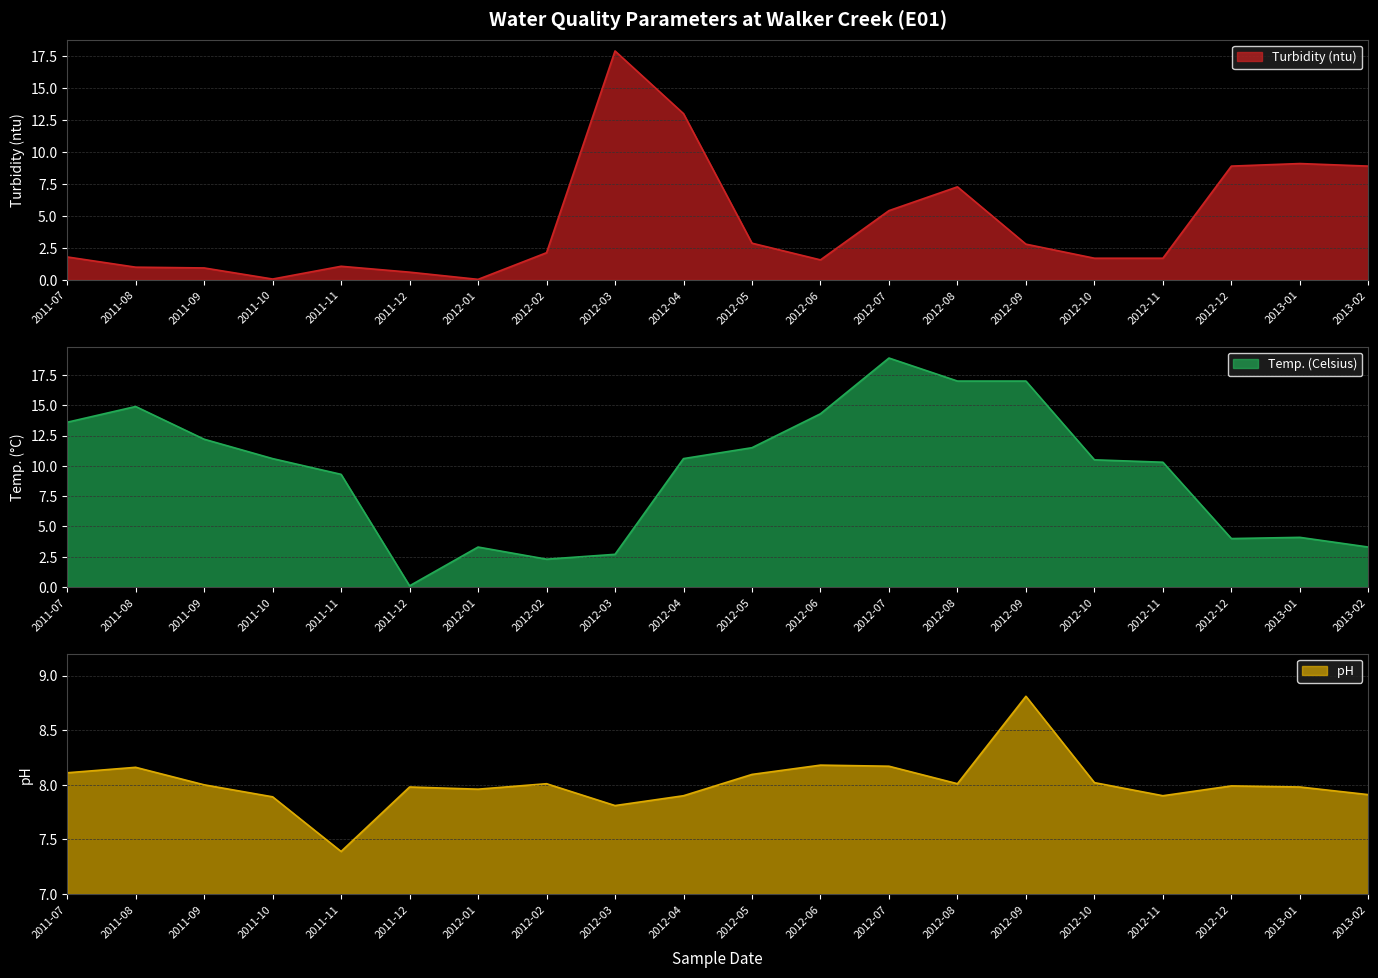

Which series has the largest range (max minus min)?

Temp. (Celsius)